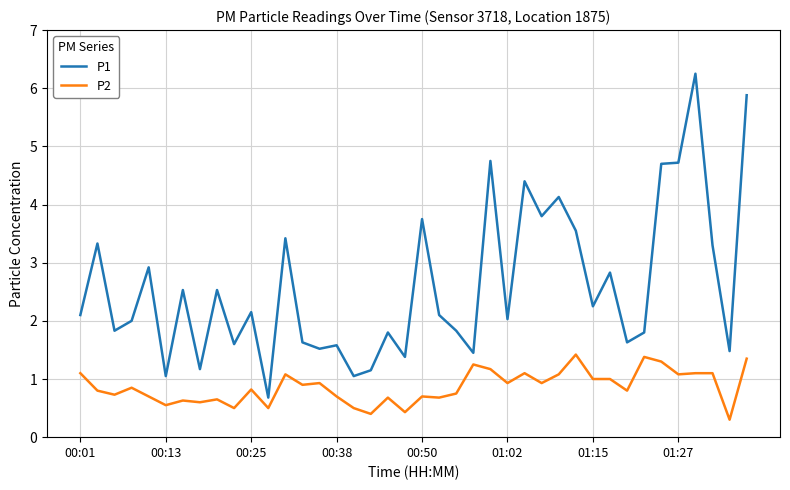

Which series has the largest total across all categories?

P1